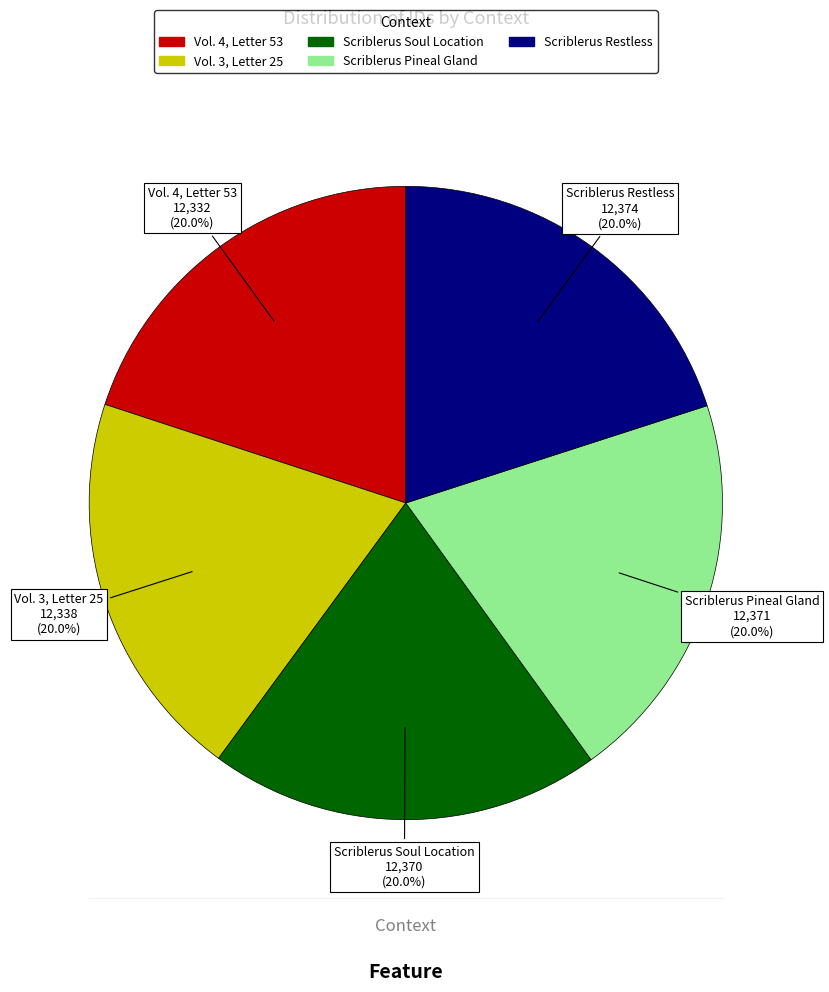

Count the number of slices in the pie.

5